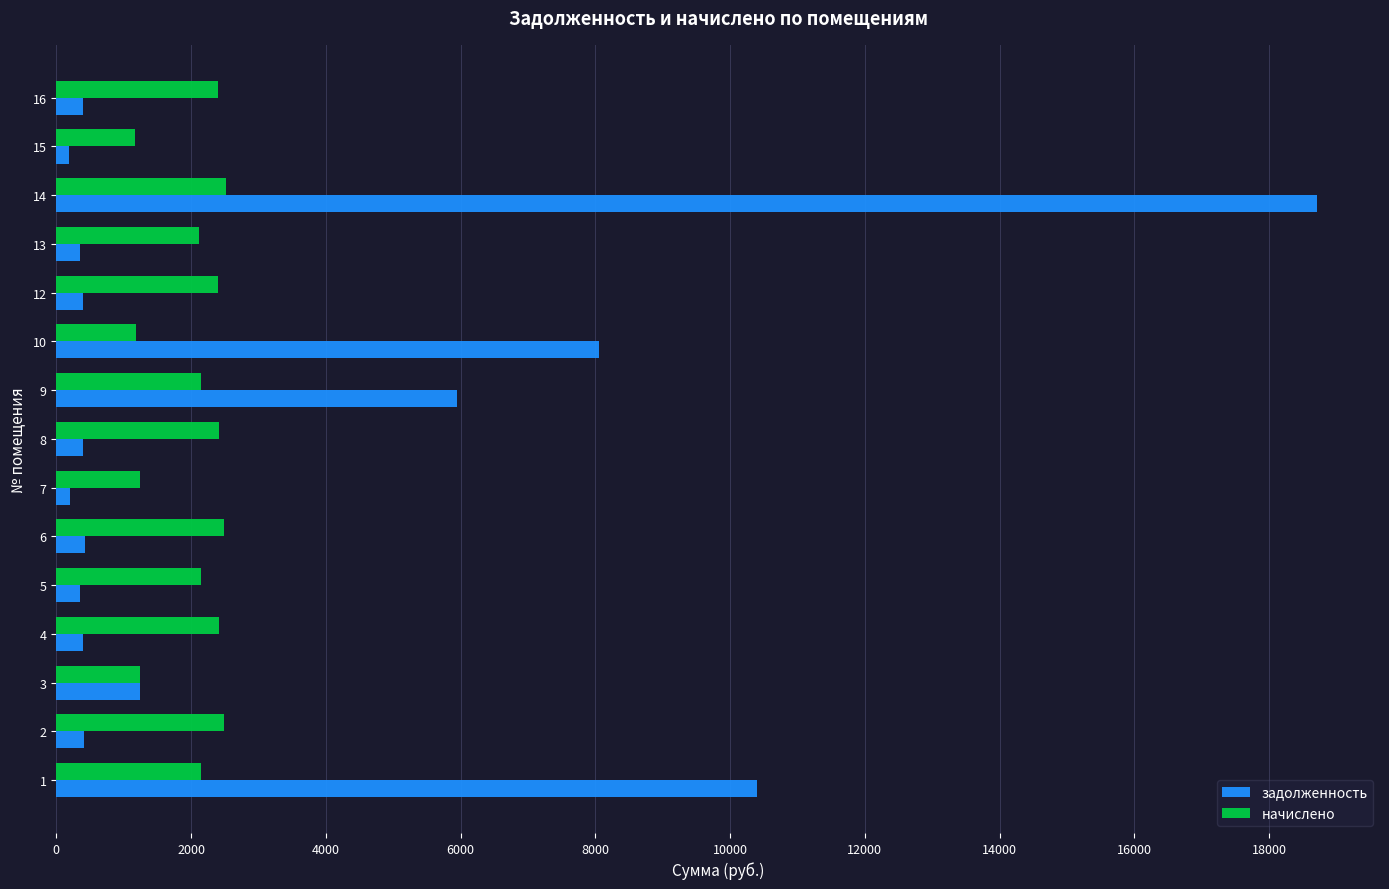

Count the number of data series in this chart.

2